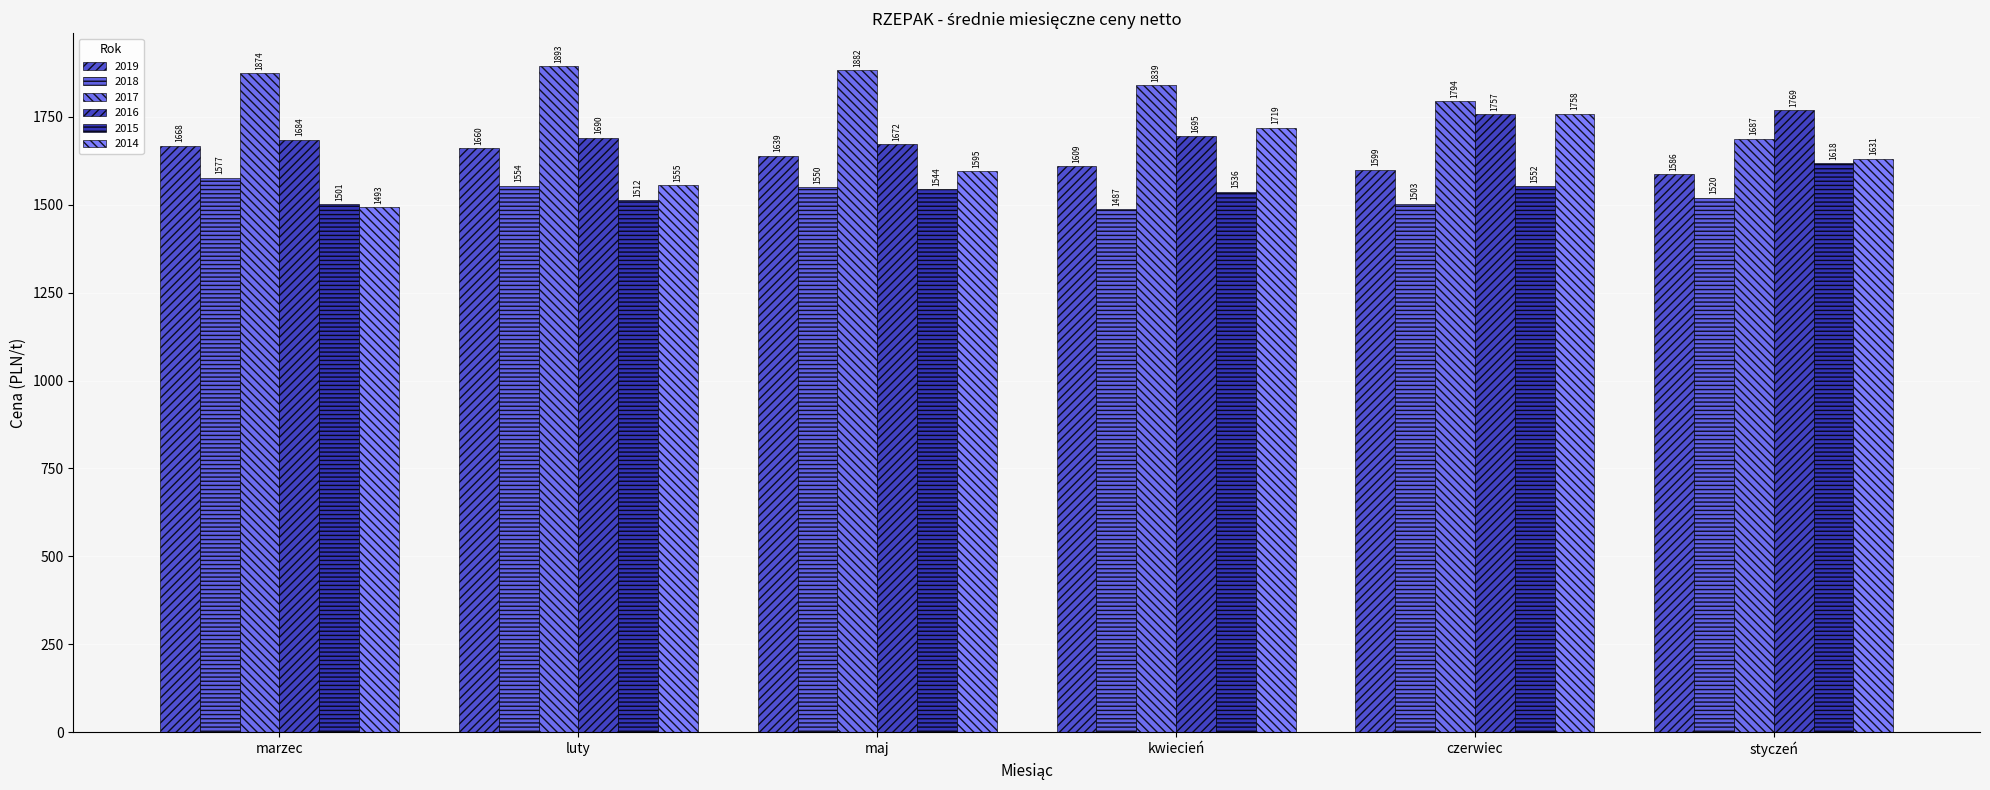

Where does the 2019 series first go above 1639?

marzec